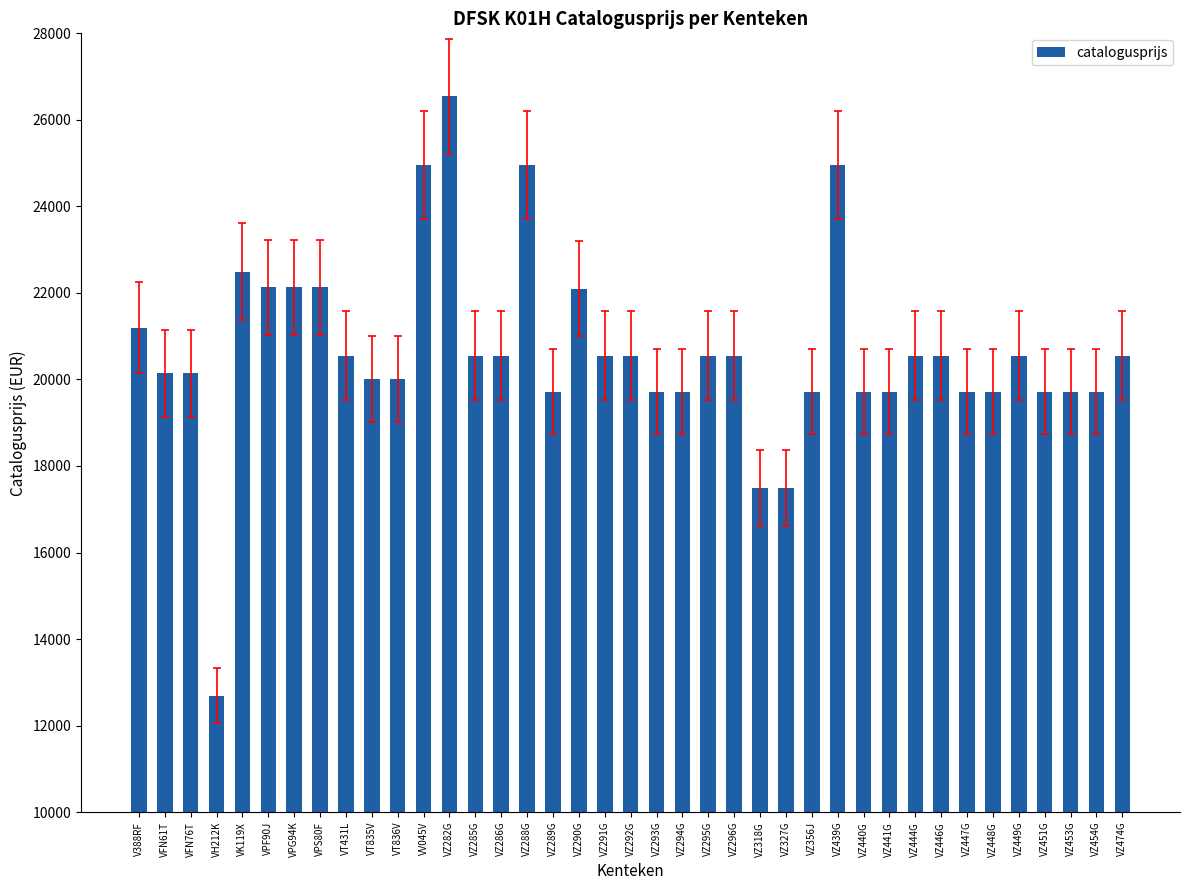

What is the sum of all values?

804472